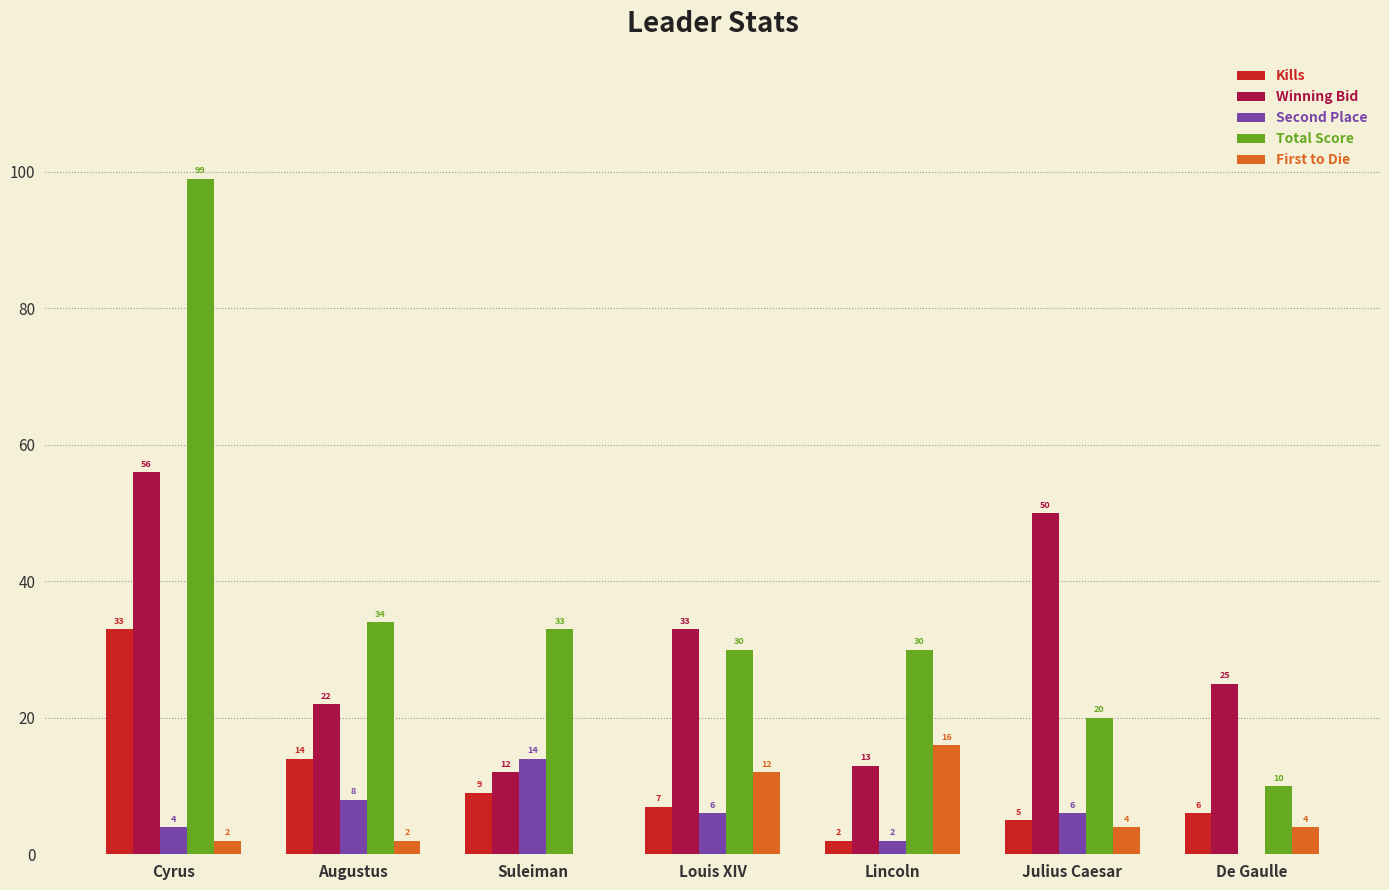

The Kills series shows 23 at Cyrus. True or false?

False